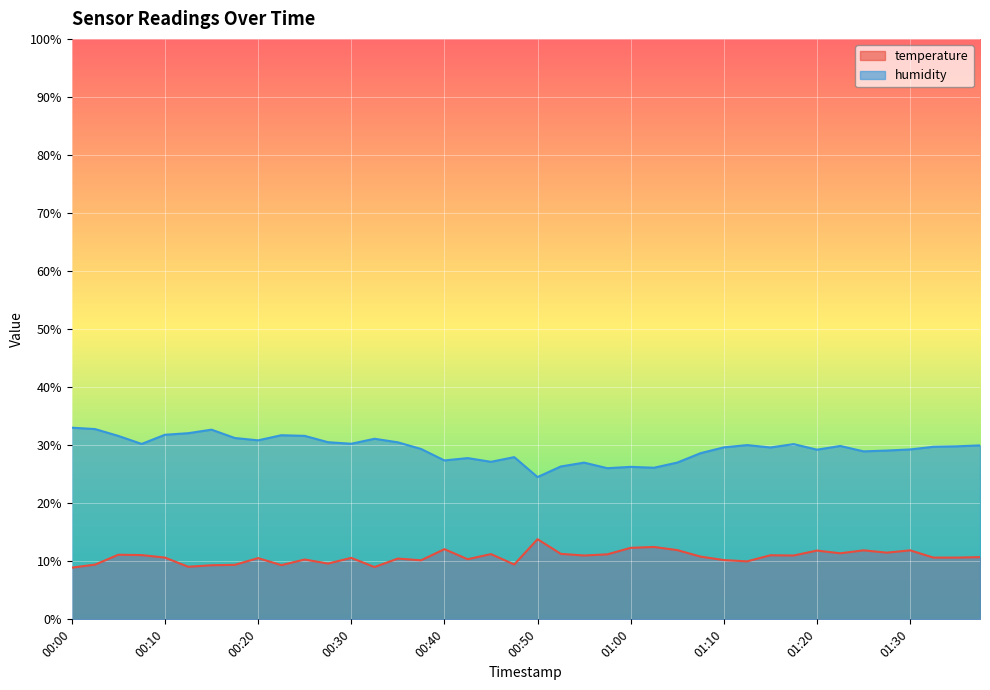

True or false: humidity and temperature cross at least once.

False